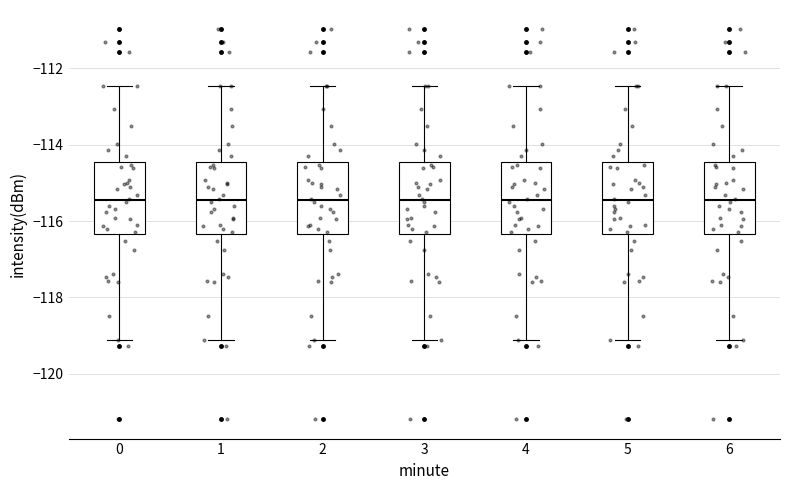

Where does the lower whisker of the box at x = 4 end on the y-axis? The values are not printed on the chart, so give them approximately, as read against the axis.

-119.2